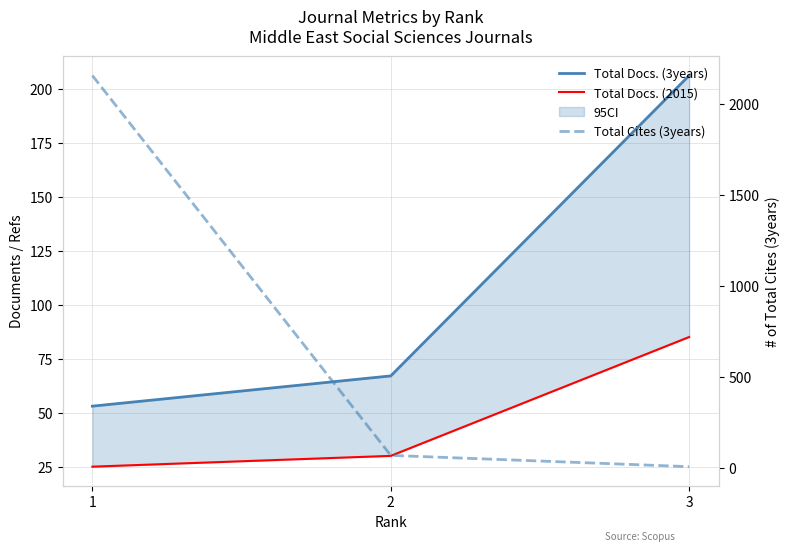

Between 2 and 3, which series saw the biggest shift?

Total Docs. (3years)